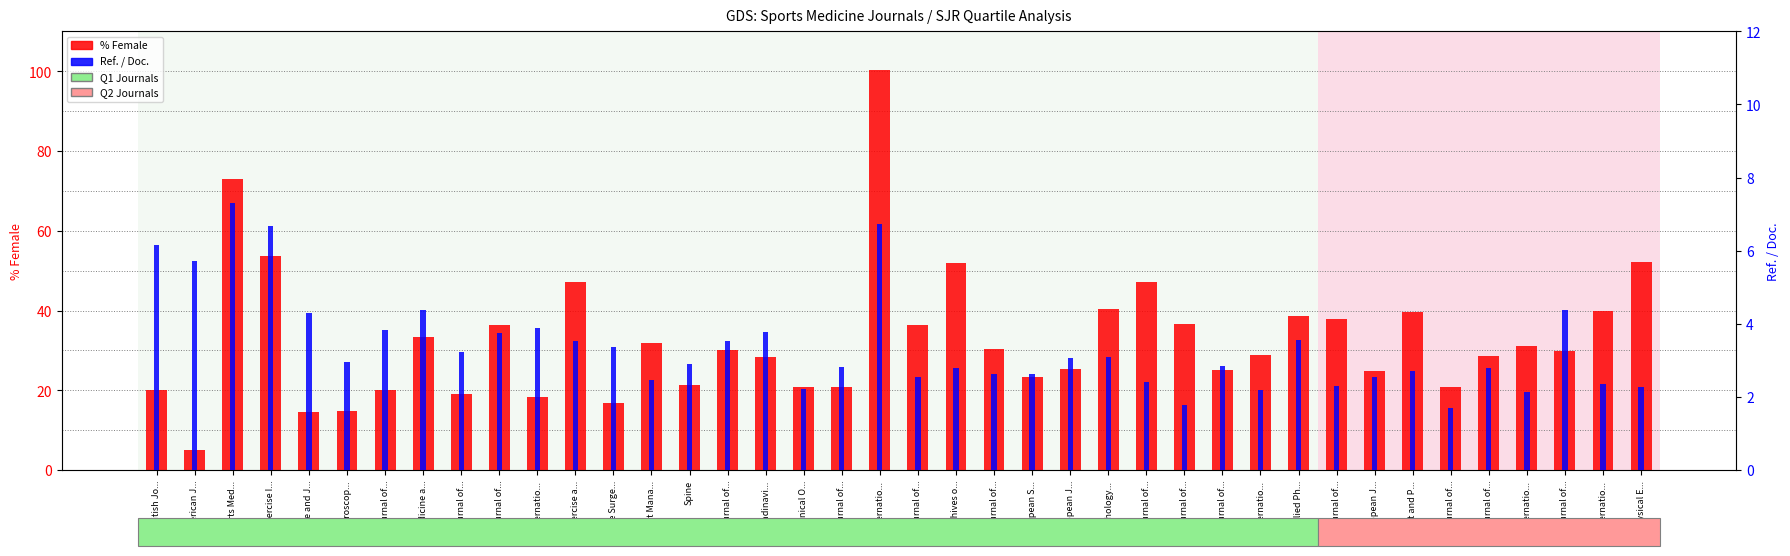

What are all the series names shown in the legend?

% Female, Ref. / Doc.